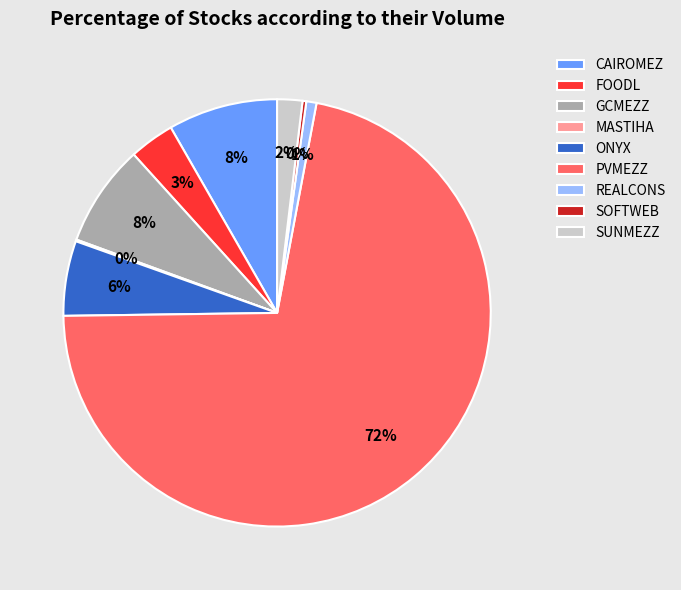

Is there a majority slice in this chart?

Yes